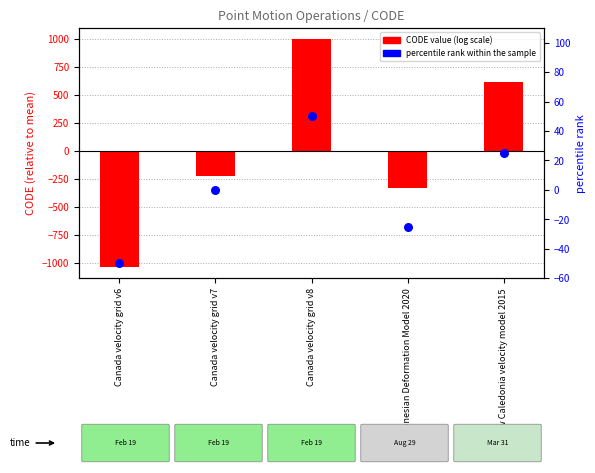

Is the value of CODE (centered) at Indonesian Deformation Model 2020 greater than the value of percentile rank within the sample at New Caledonia velocity model 2015?

No